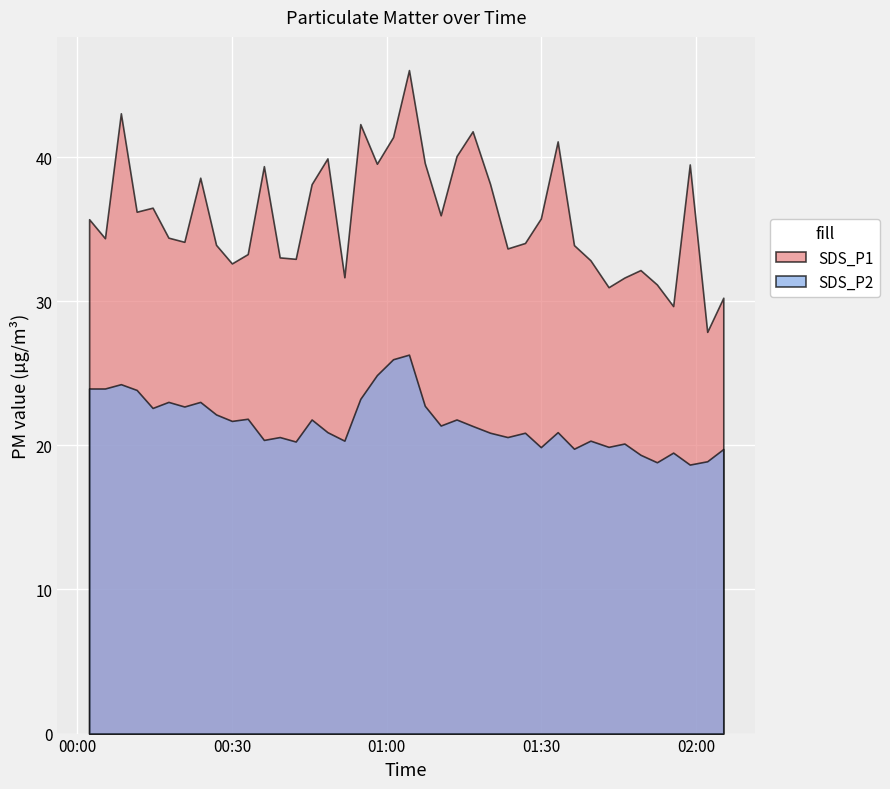

At how many categories does at least one series exceed 25?

40